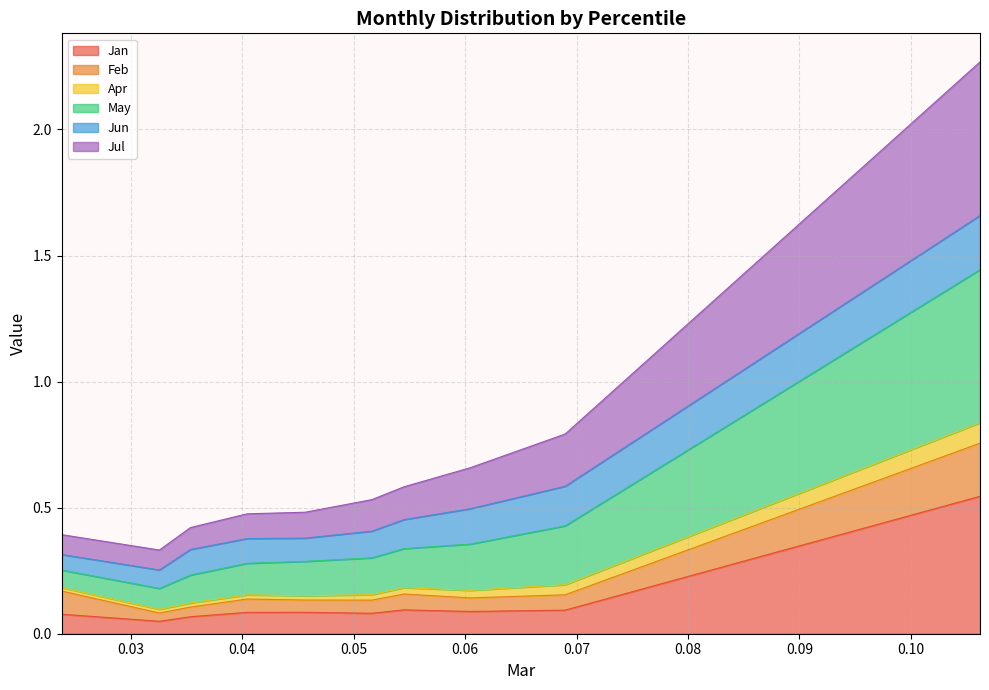

True or false: May and Jul intersect in this chart.

False